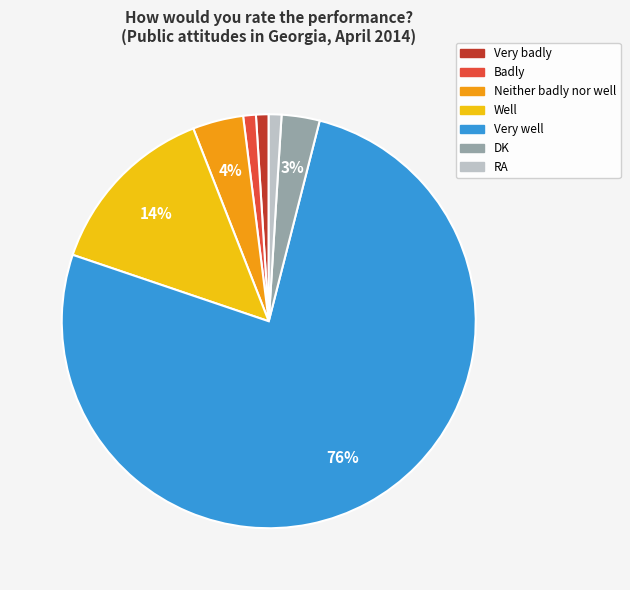

Which category has the biggest portion of the pie?

Very well